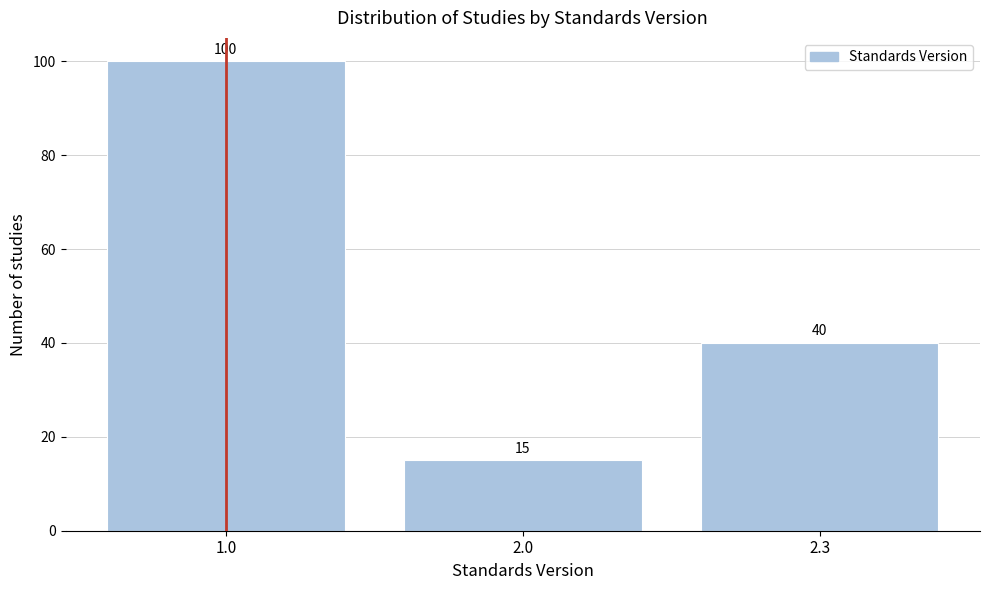

Reading right to left, what are all the values shown in this chart?

40	15	100